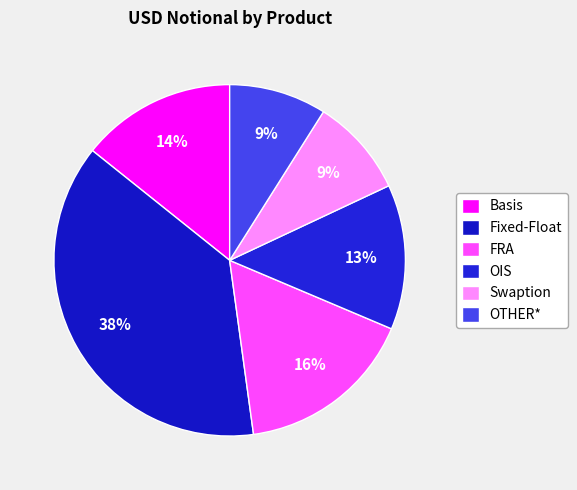

Is it true that Fixed-Float is 46% of the pie?

False